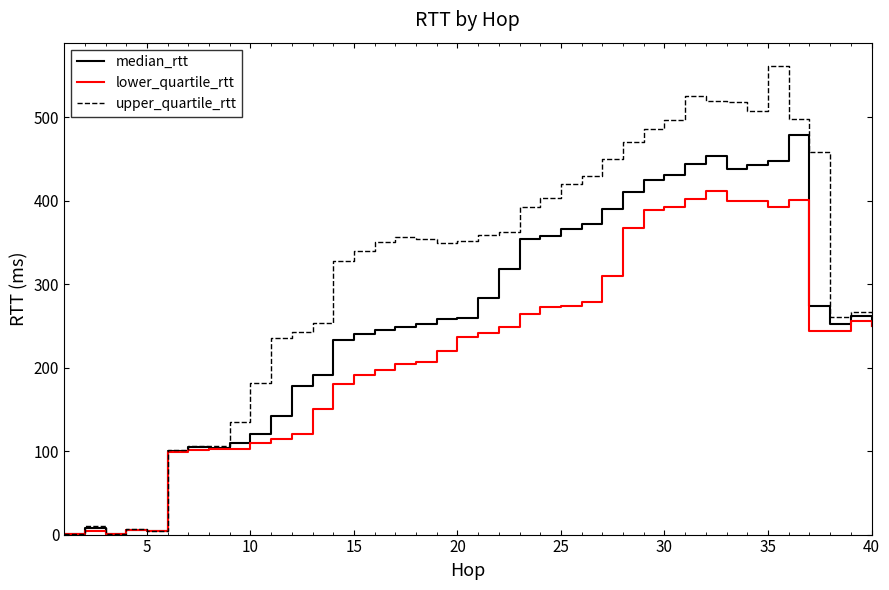

Which series has the widest spread of values?

upper_quartile_rtt